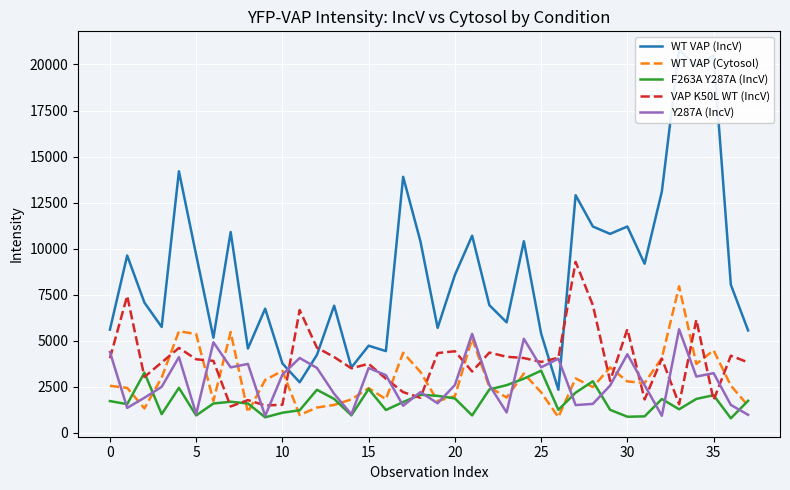

What is the highest value of the F263A Y287A (IncV) series?

3370